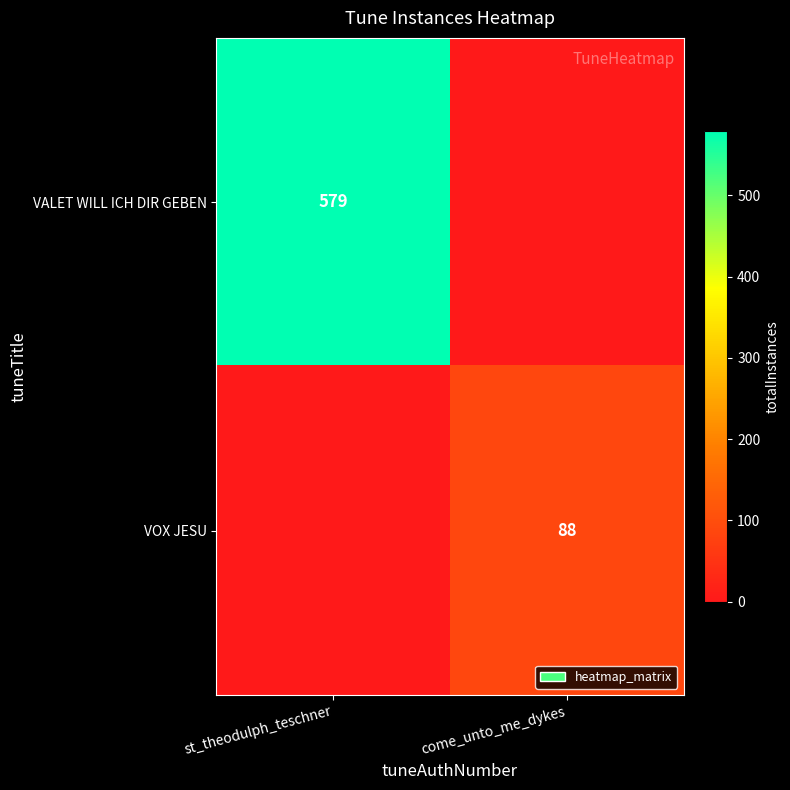

Is it true that VOX JESU equals 88 at come_unto_me_dykes?

True